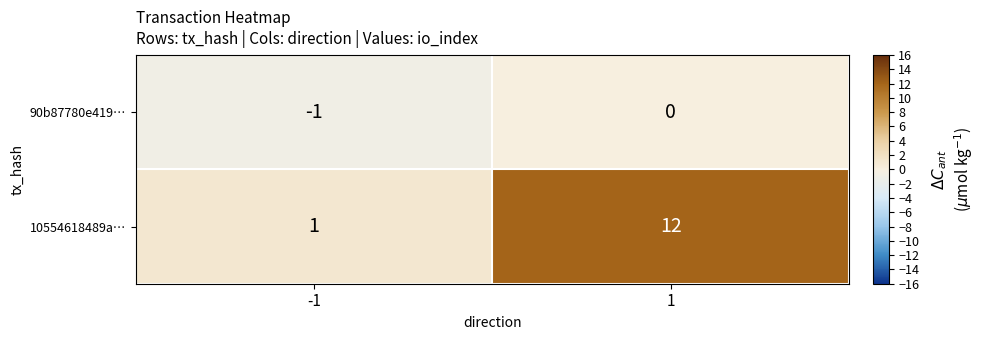

What is the sum of the 10554618489a… values at 1 and -1?

13